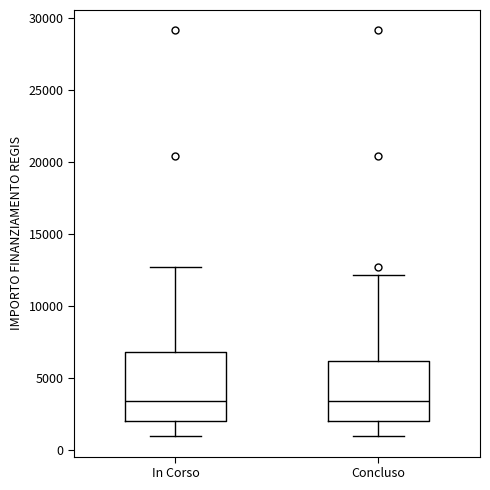

Comparing the boxes themselves (not the whiskers), which one is the tallest?

In Corso